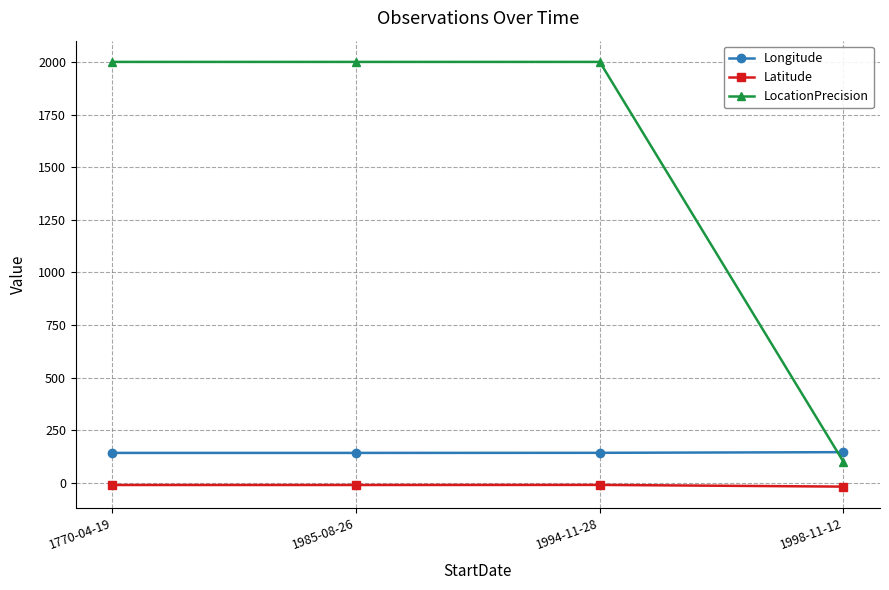

Between which two adjacent categories do Longitude and LocationPrecision first intersect?

1994-11-28 and 1998-11-12